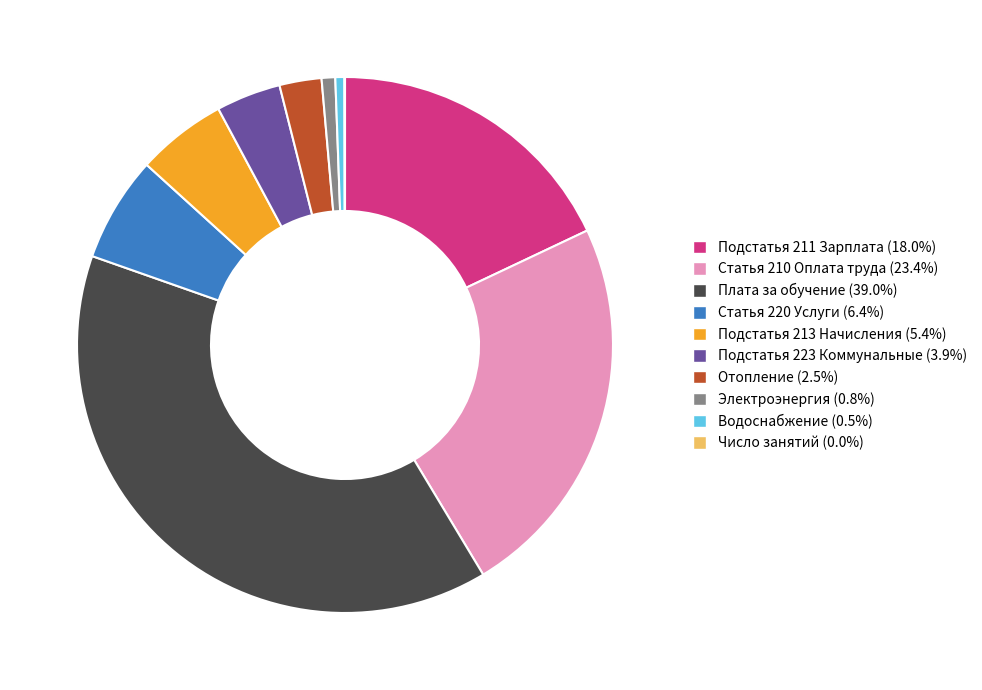

Do Электроэнергия (0.8%) and Водоснабжение (0.5%) together represent more than half of the pie?

No